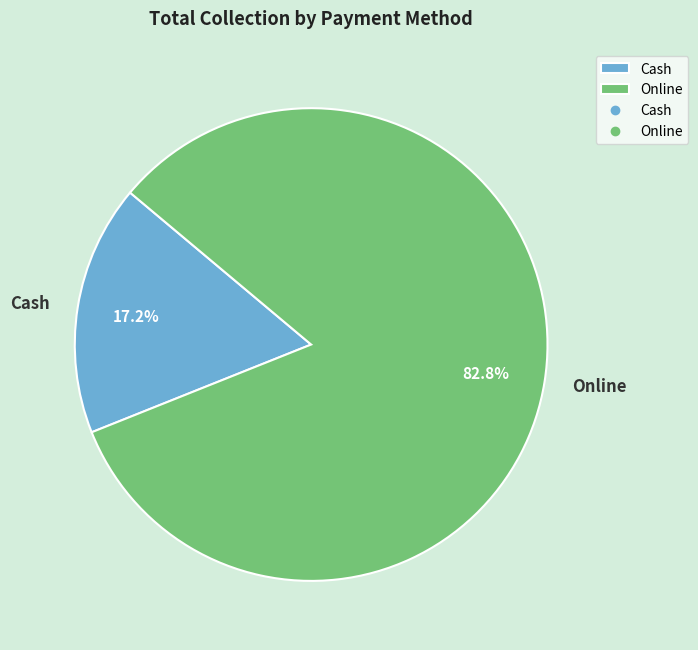

Does any single category account for the majority?

Yes